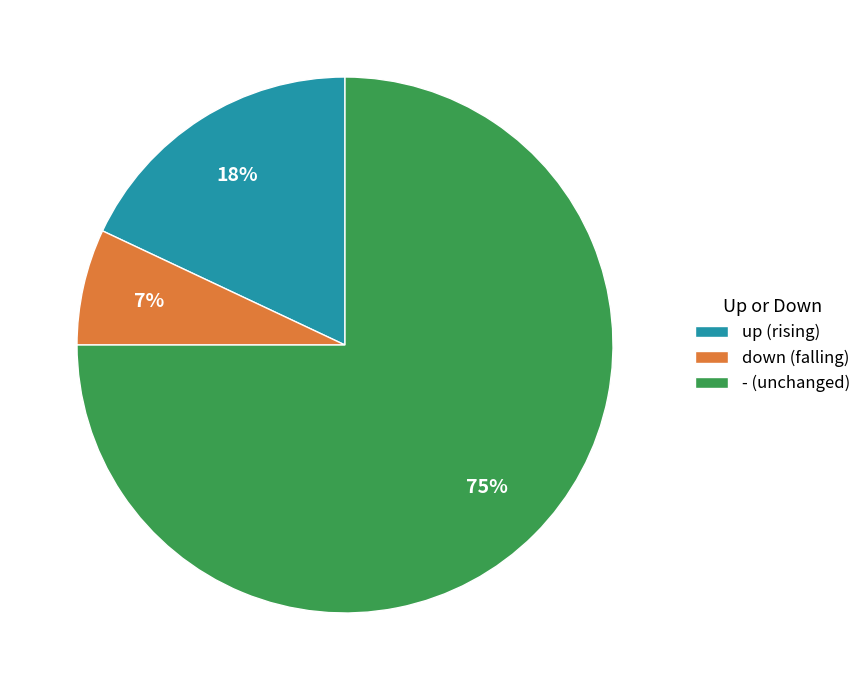

Combined, do up (rising) and down (falling) account for over 50%?

No